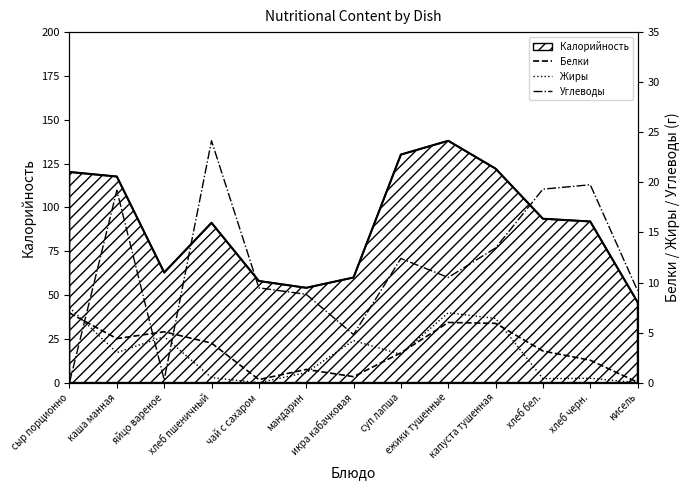

What is the value of the Углеводы point at the 11th from the left?

19.3